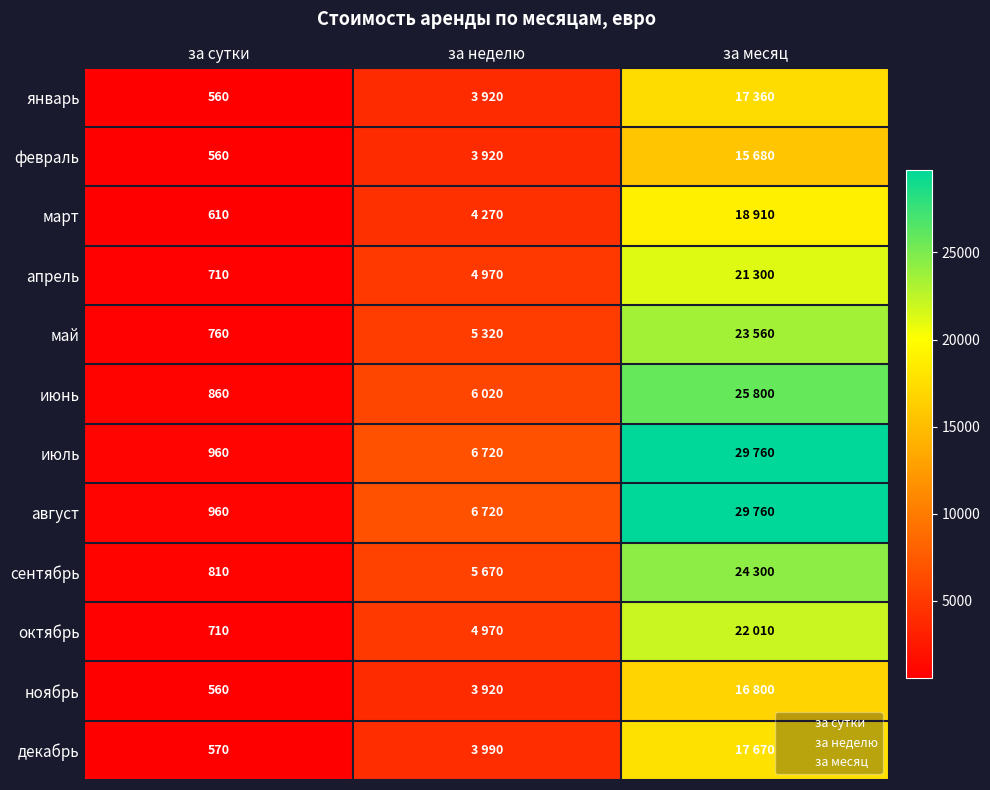

True or false: ноябрь has a value of 560 at за сутки.

True